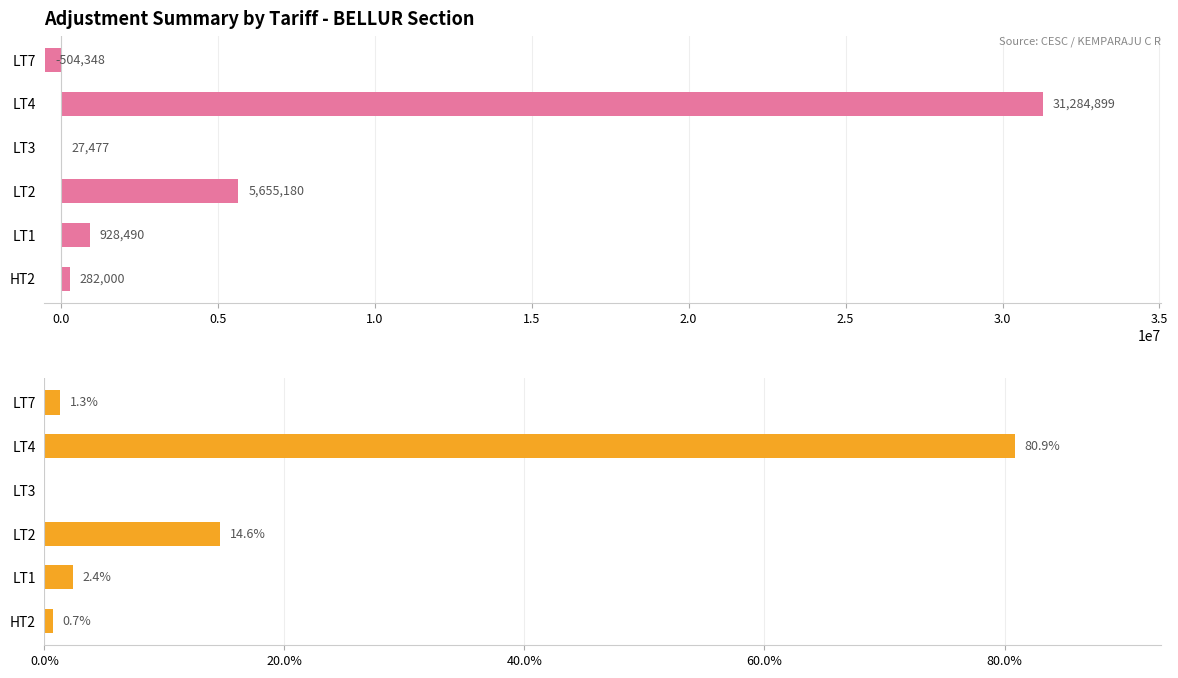

How many categories are shown in the chart?

6